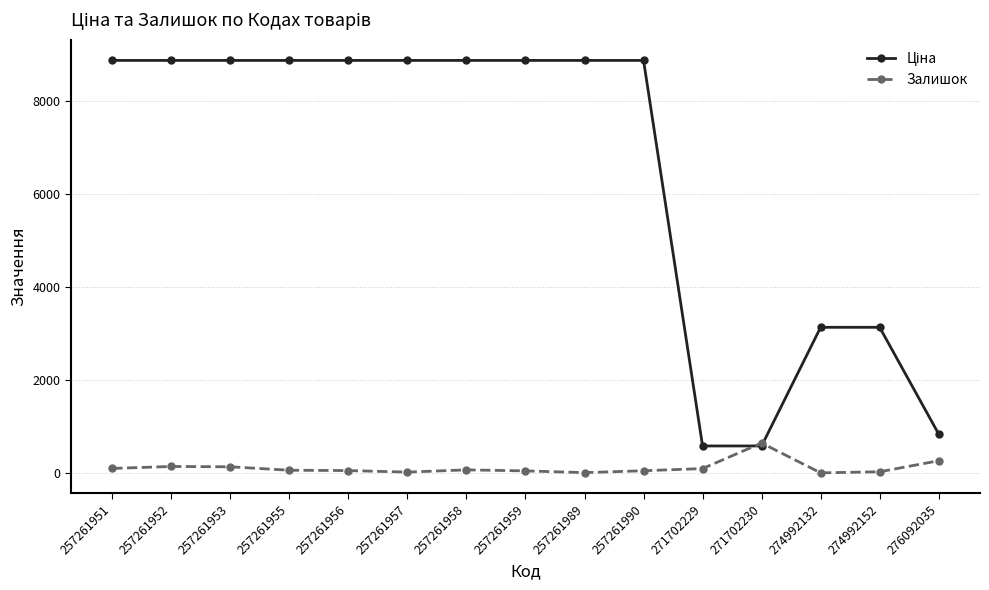

Is it true that Залишок equals 50.0 at 257261959?

True